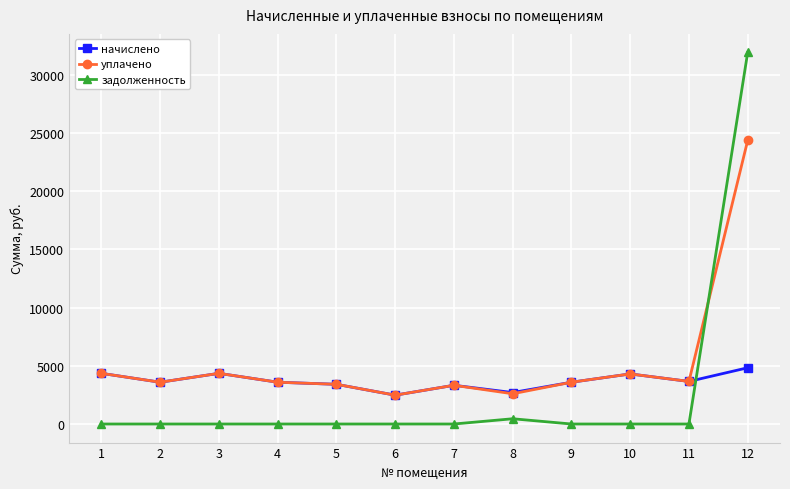

The уплачено series shows 4278.6 at 8. True or false?

False